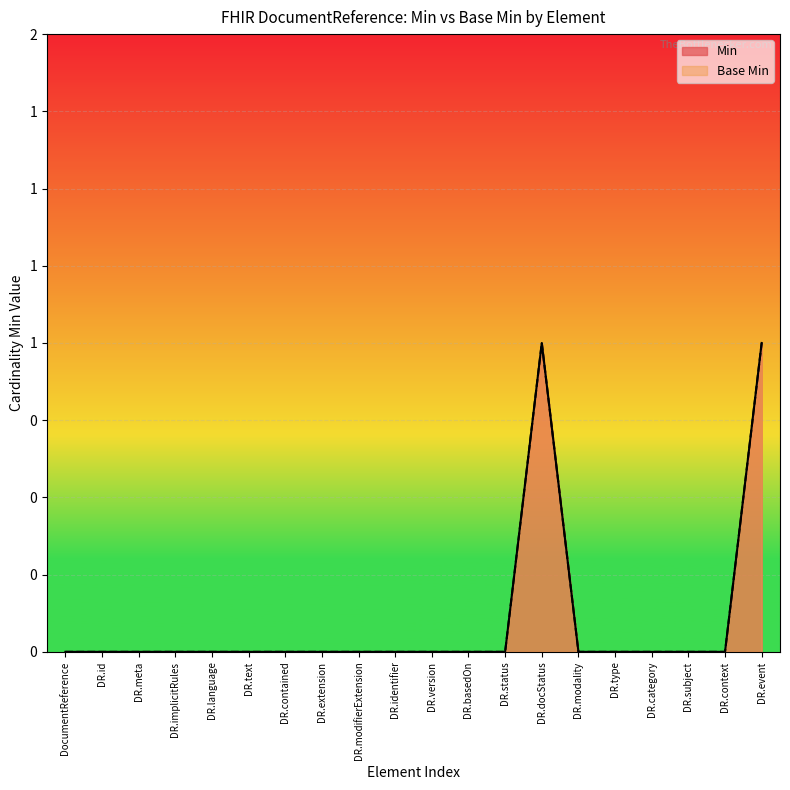

Does the chart display data point markers on the line(s)?

No